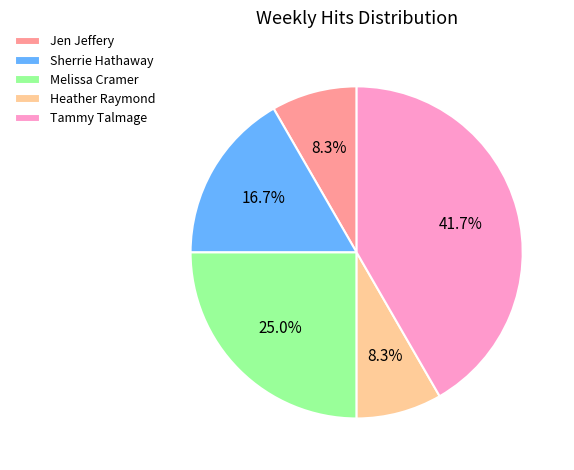

To the nearest percent, what percentage of the pie is Sherrie Hathaway?

17%